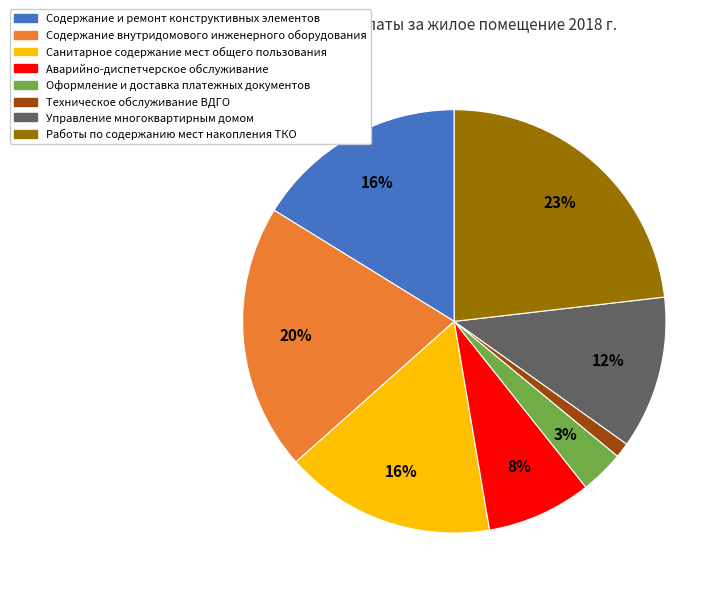

To the nearest percent, what is the combined percentage of Содержание внутридомового инженерного оборудования and Управление многоквартирным домом?

32%